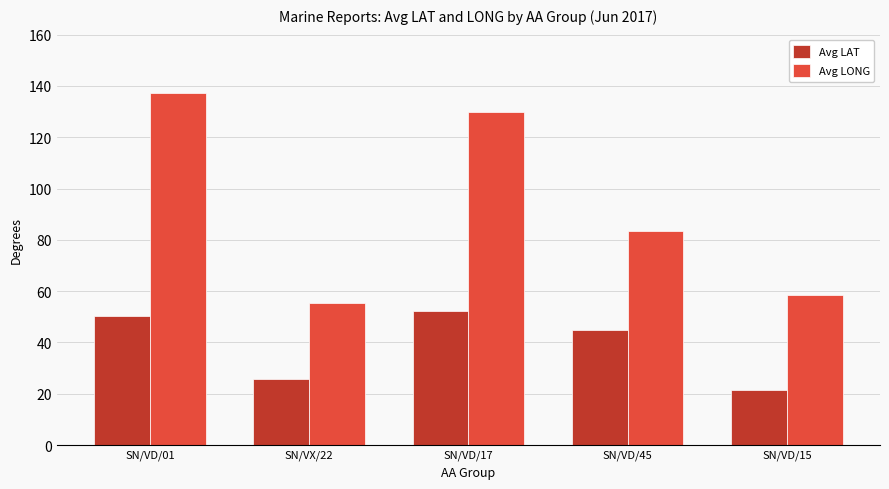

What is the average value of the Avg LAT series?

39.0